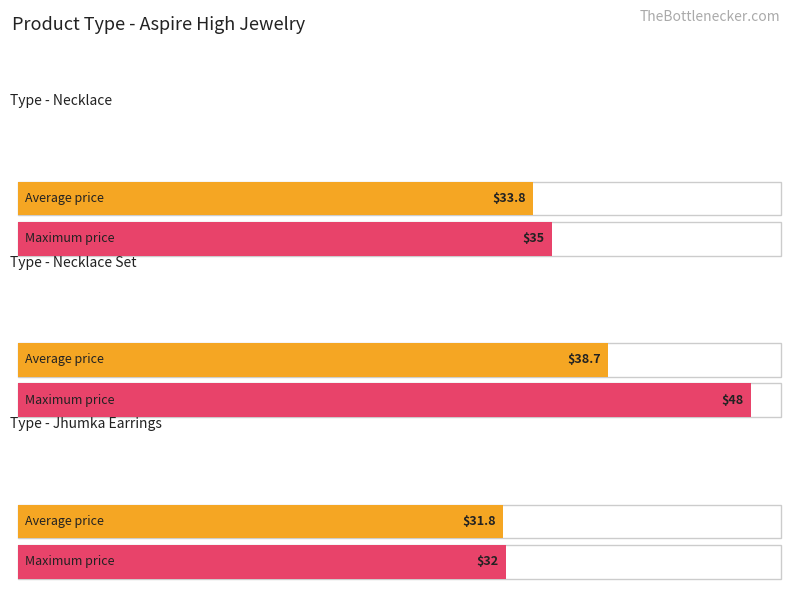

The value of Variant Price at Jhumka Earrings is 32. True or false?

True